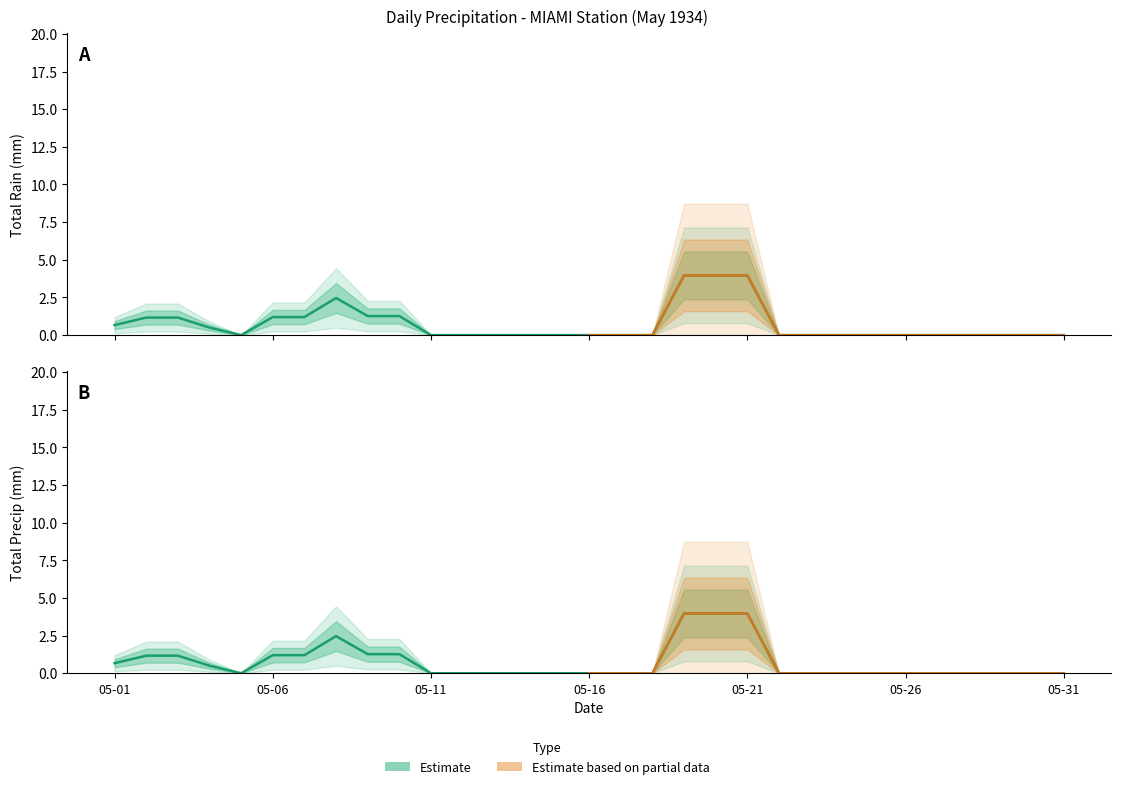

Which series has the largest range (max minus min)?

Total Rain (mm)